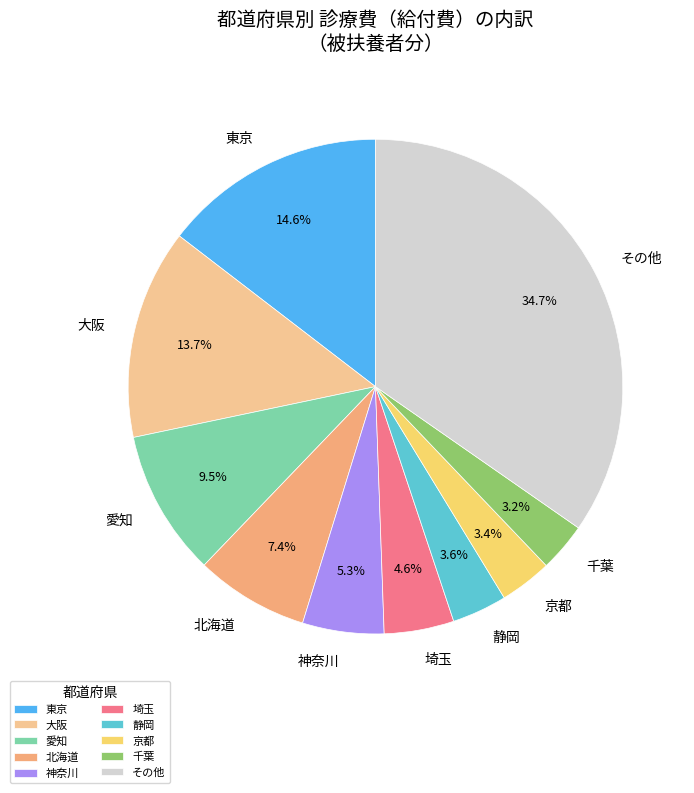

What is the ratio of the value at 埼玉 to the value at 千葉?

1.4